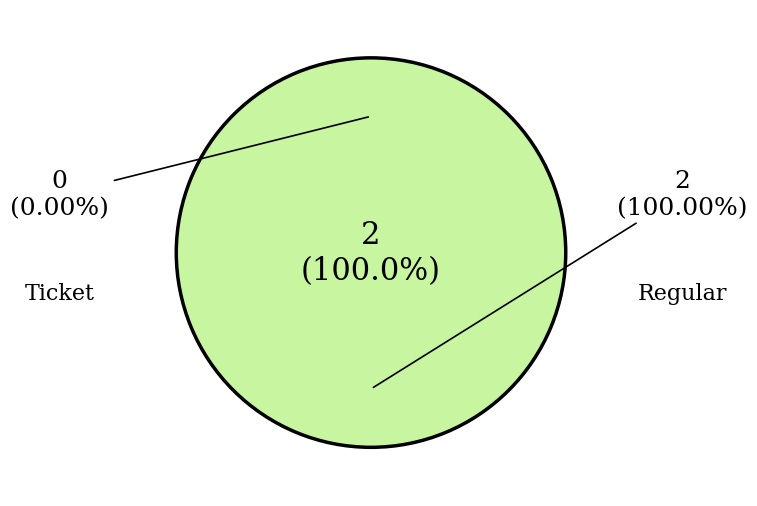

To the nearest percent, what percentage of the pie is Regular?

100%